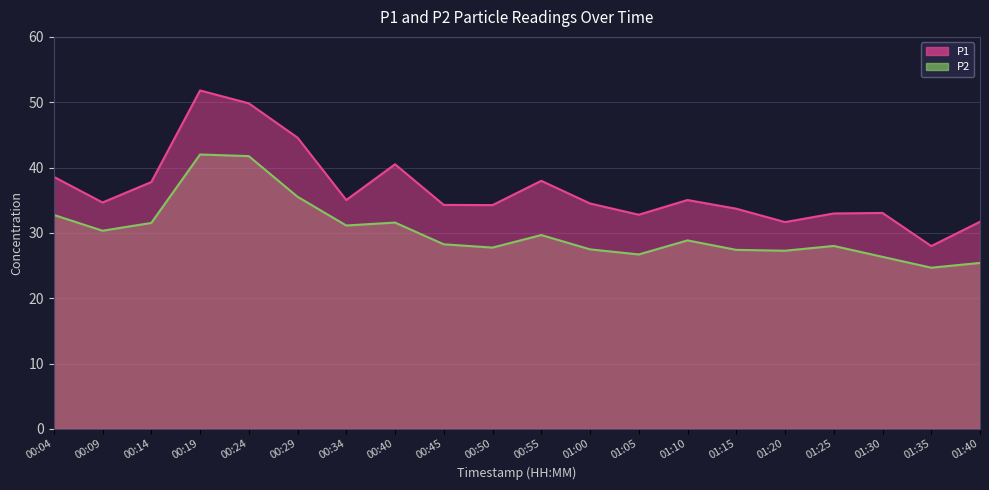

At how many categories does at least one series exceed 27?

20